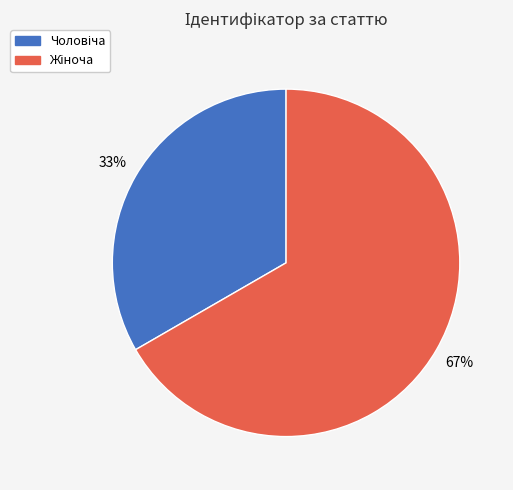

To the nearest percent, what is the average slice percentage?

50%